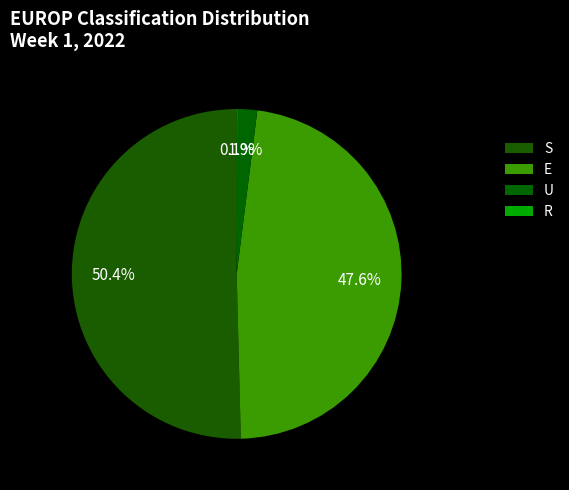

True or false: R accounts for 1% of the total.

False